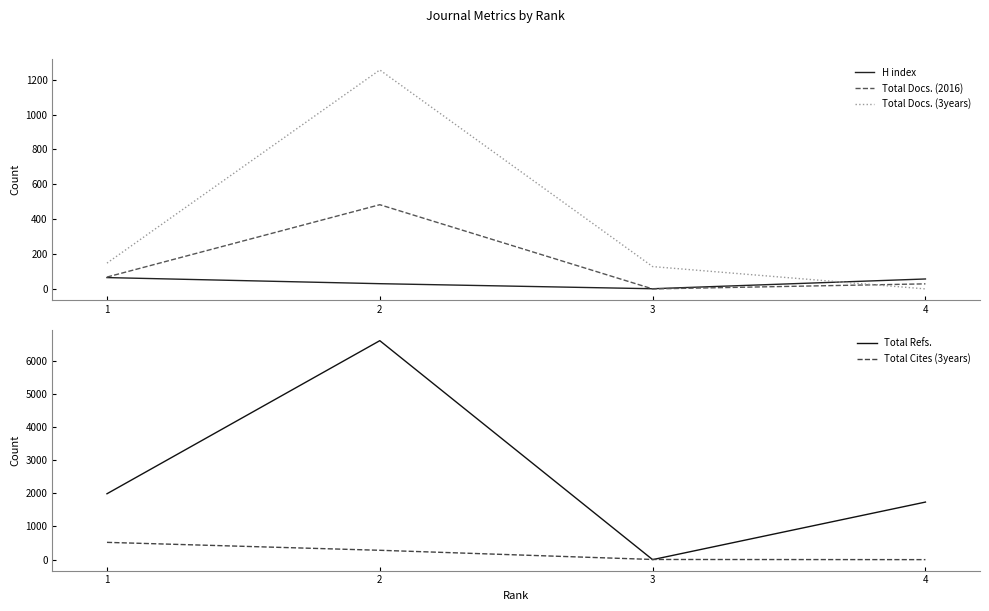

At how many categories does at least one series exceed 1274?

3